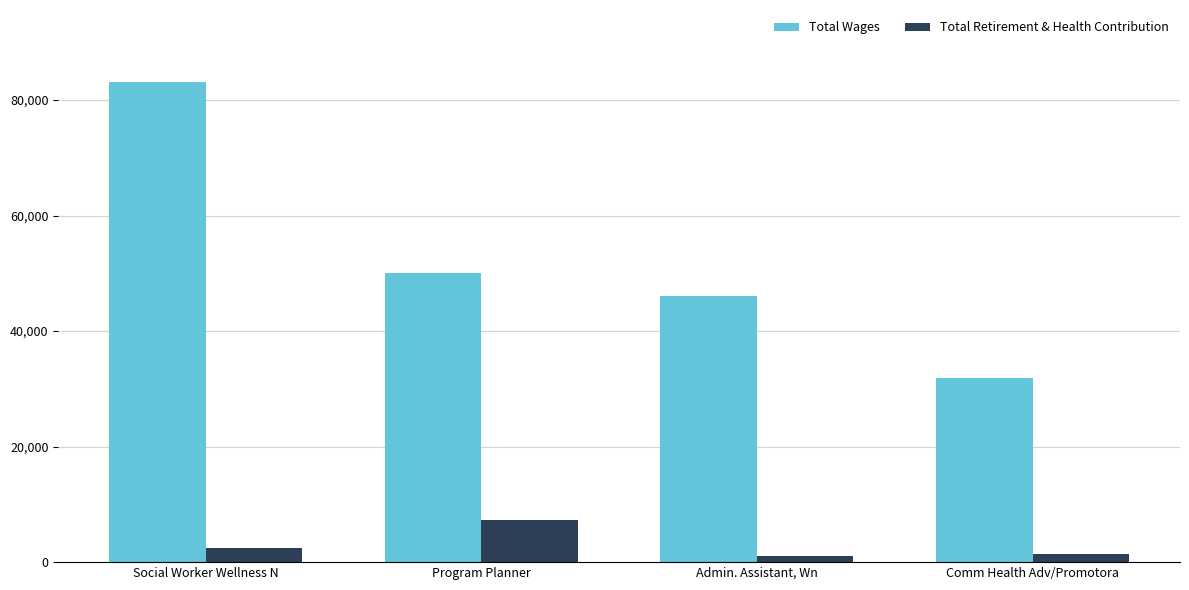

What is the label of the 4th bar from the left?

Comm Health Adv/Promotora